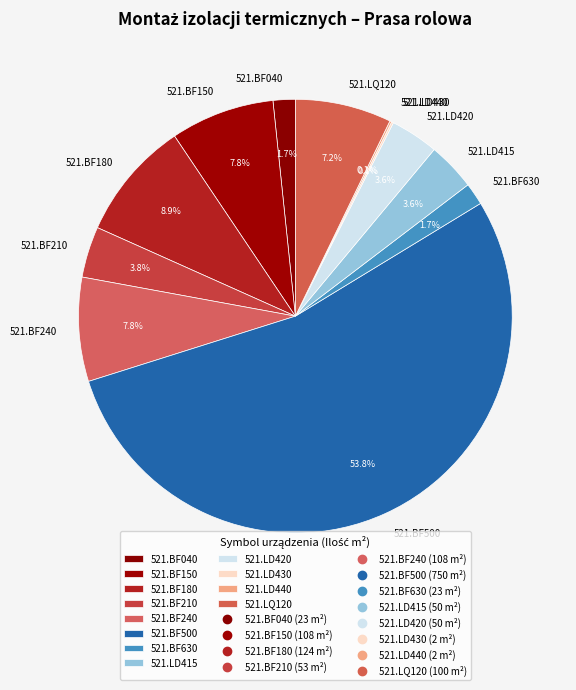

Do 521.BF240 and 521.BF180 together represent more than half of the pie?

No